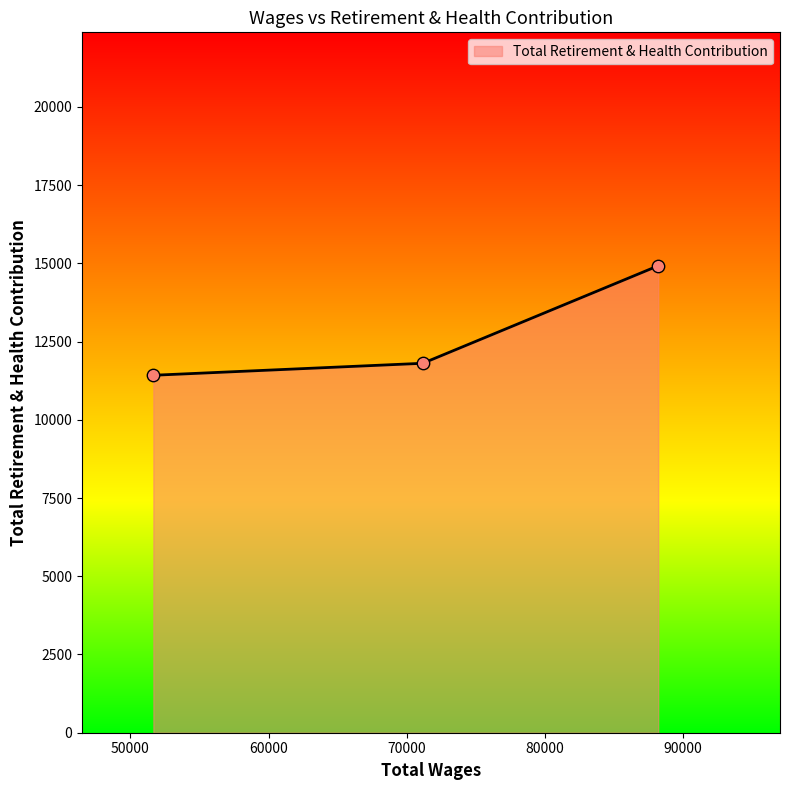

What is the sum of all values?

38147